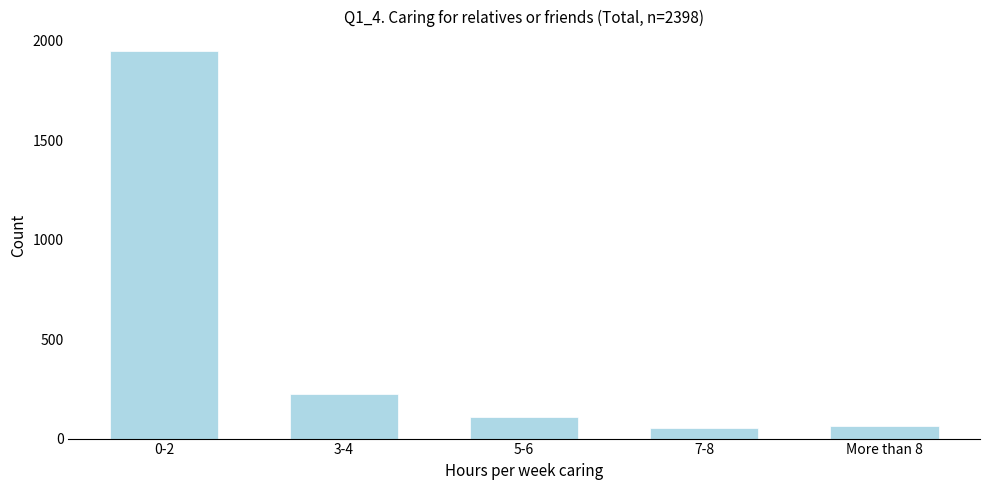

Reading left to right, list all the values displayed in this chart.

0-2=1949	3-4=225	5-6=111	7-8=51	More than 8=63